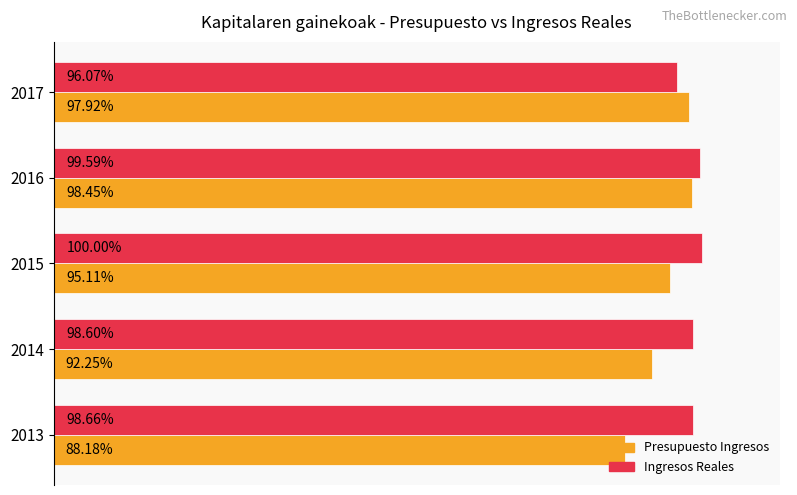

What are all the series names shown in the legend?

Presupuesto Ingresos, Ingresos Reales